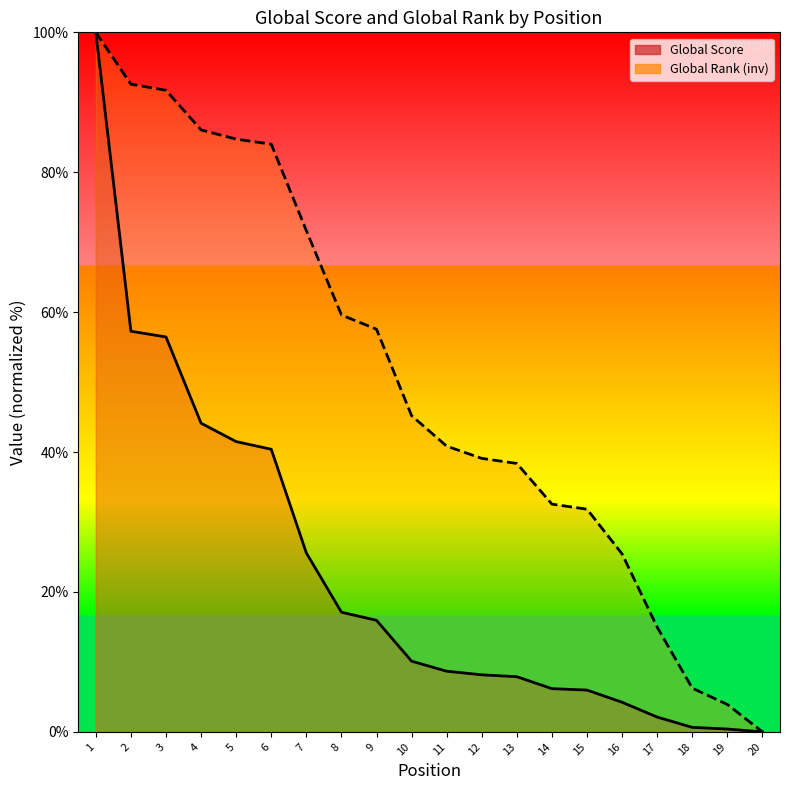

True or false: Global Rank and Global Score intersect in this chart.

False